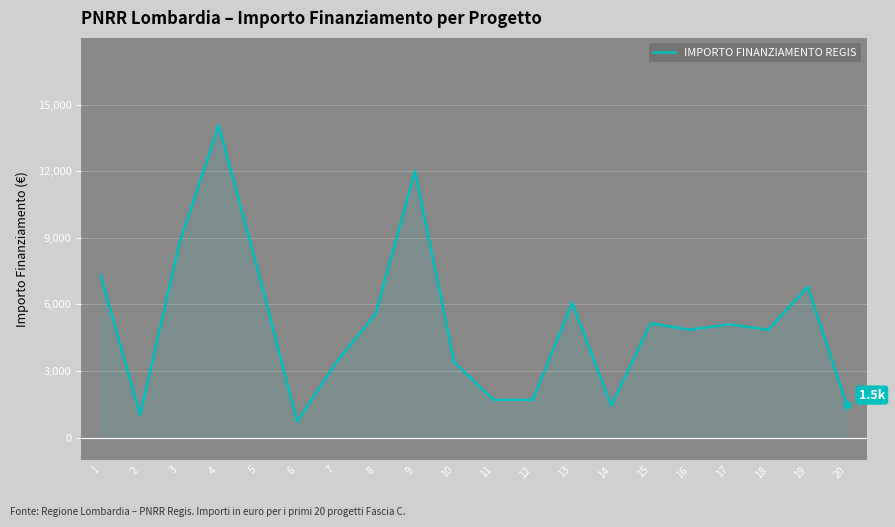

What is the minimum value shown in the chart?

729